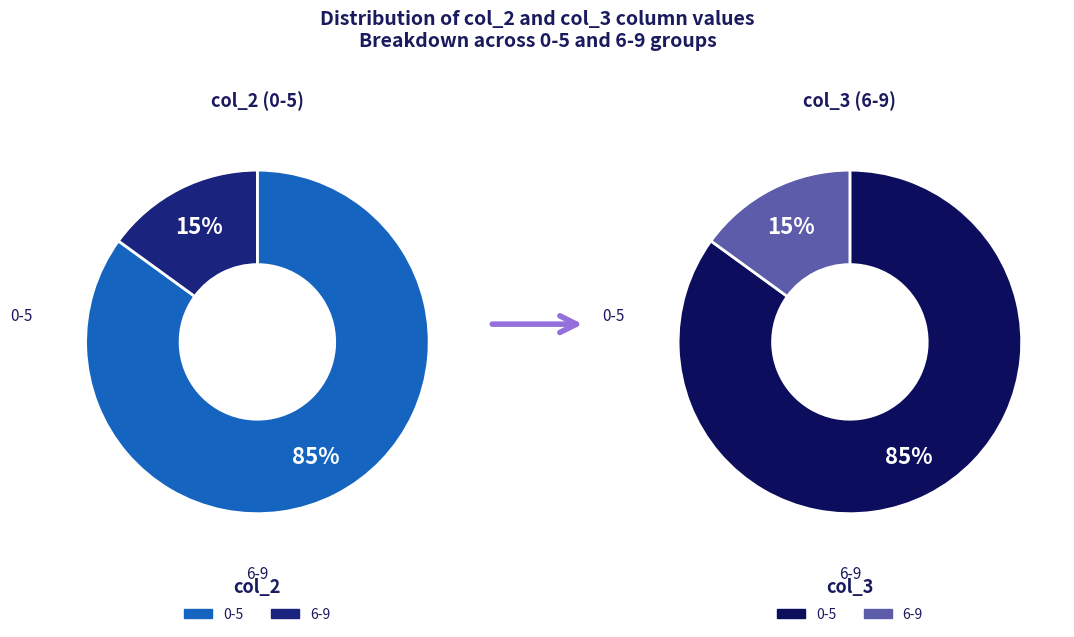

Which category accounts for the majority?

0-5